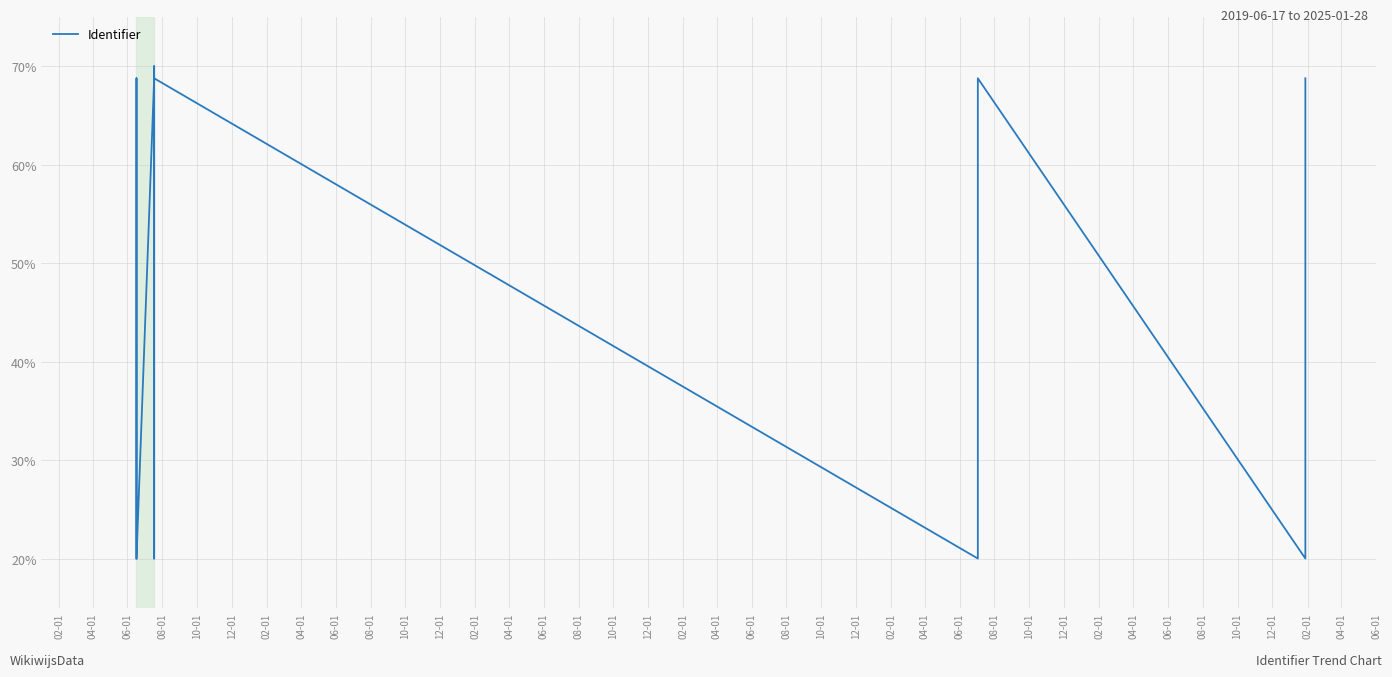

What is the change in value from 12-01 to 08-01?

+48.8